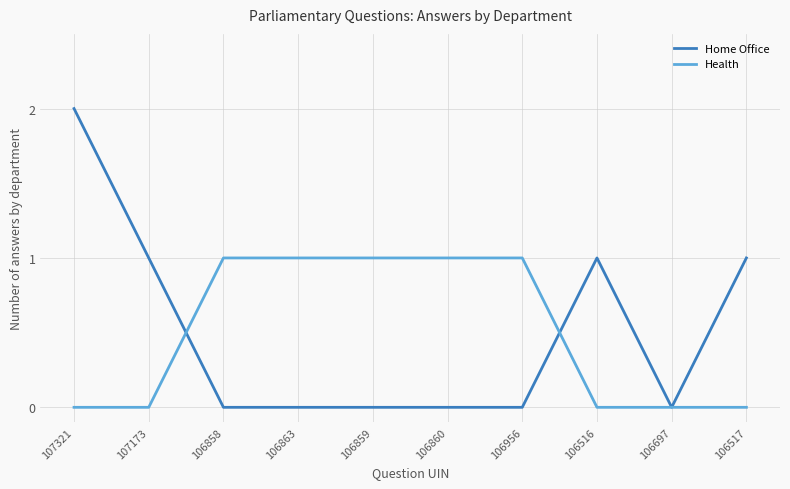

Which series ends up on top after the final intersection of Home Office and Health?

Home Office